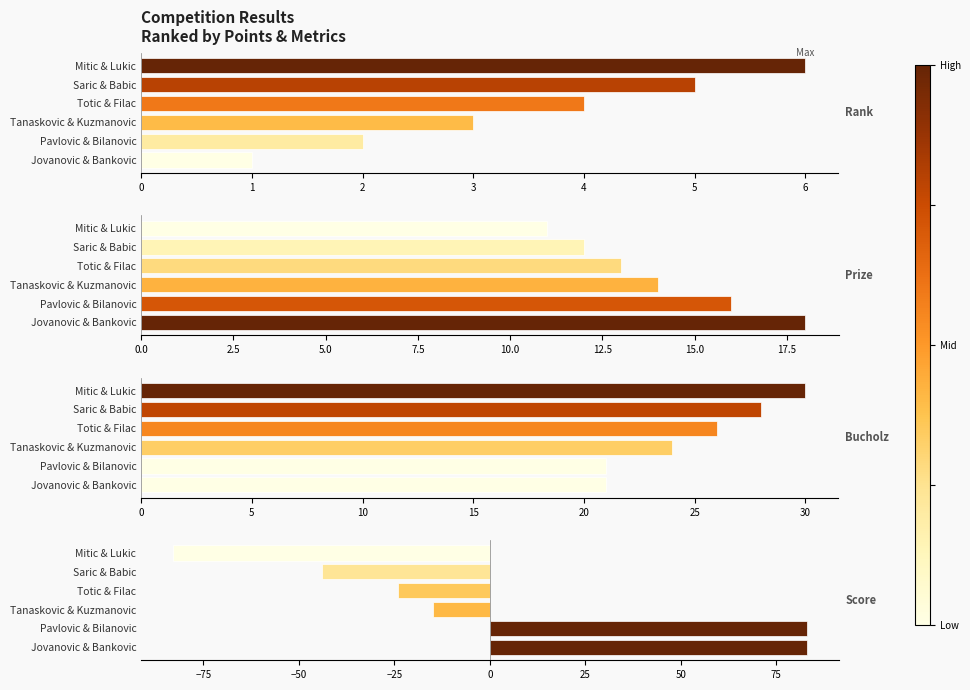

Count the number of data series in this chart.

4